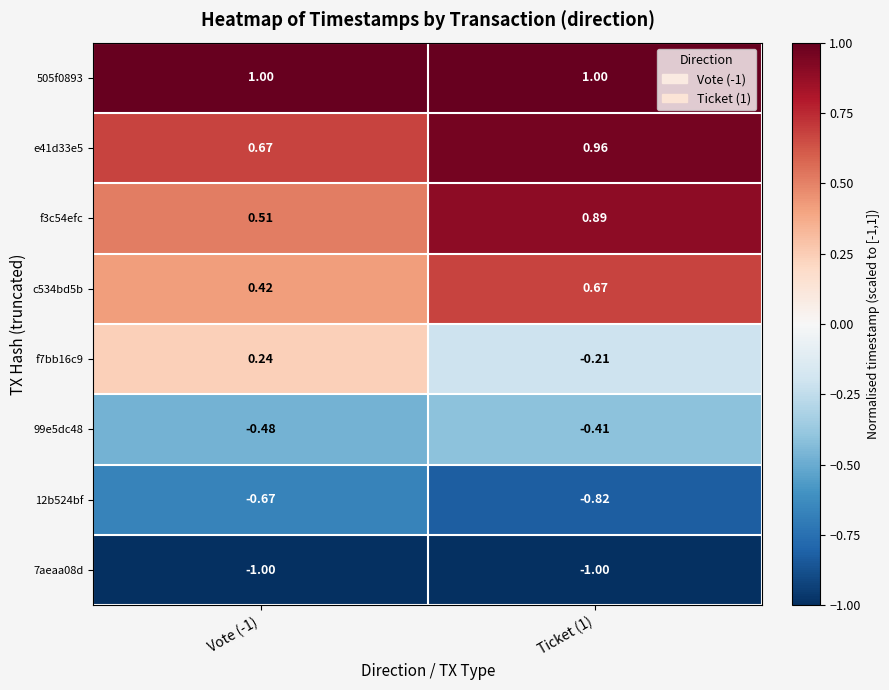

At which category is the sum across all series the highest?

Ticket (1)